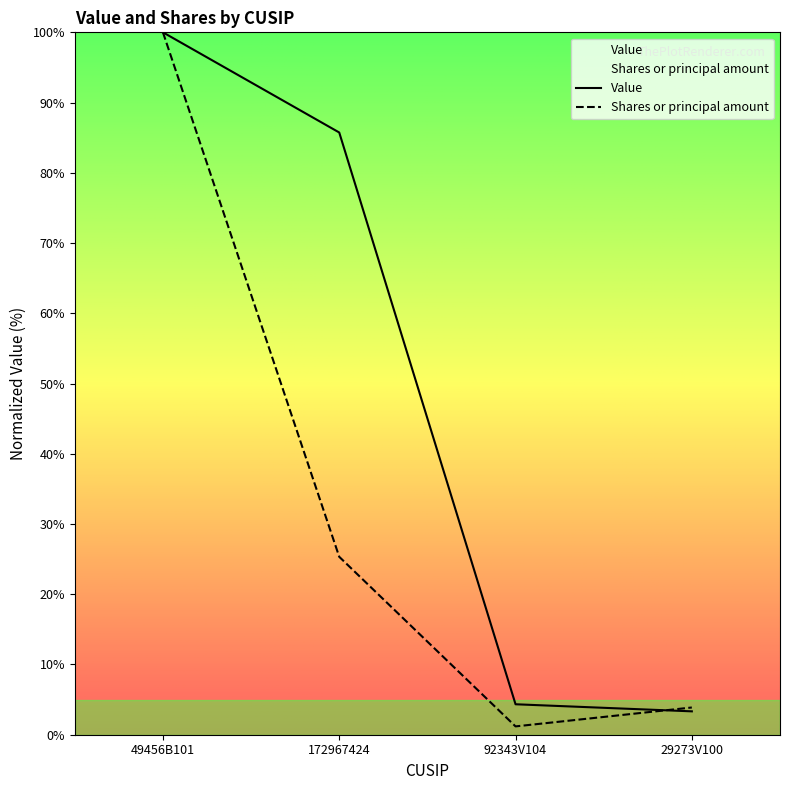

At 92343V104, list the series in order from largest to smallest.

Value, Shares or principal amount